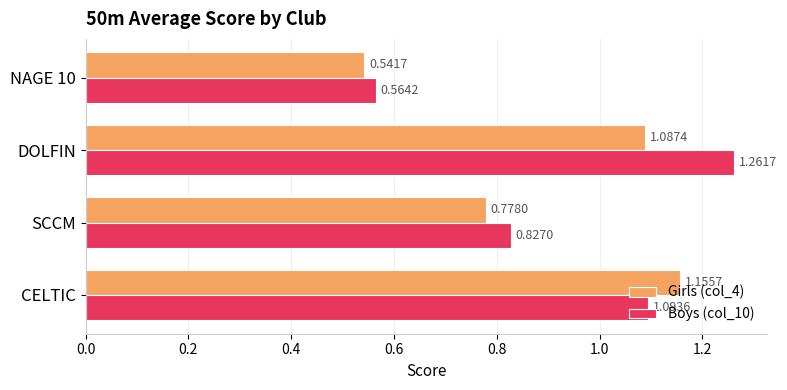

At which category is the sum across all series the highest?

DOLFIN